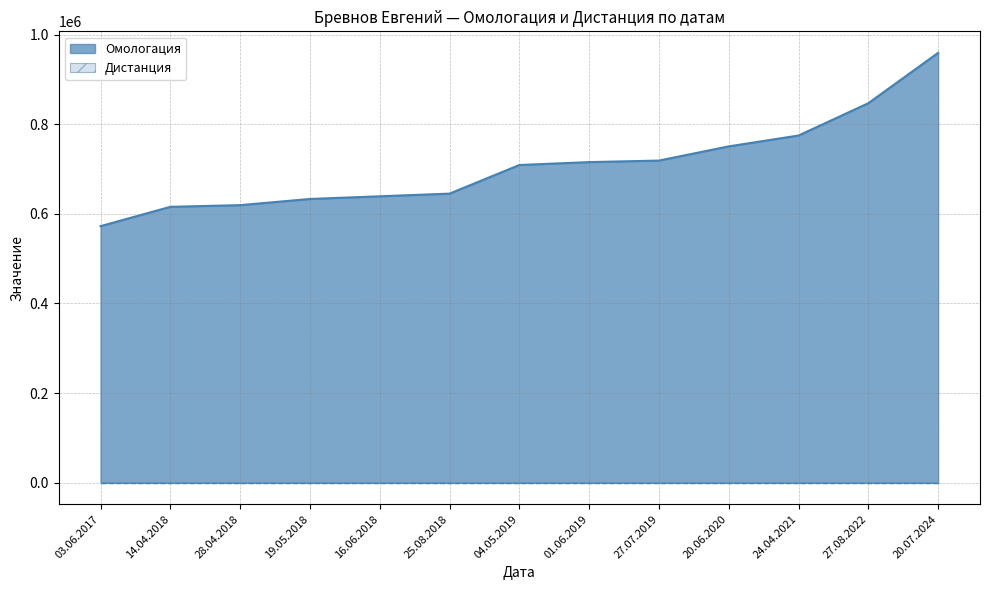

What is the label of the 2nd point from the left?

14.04.2018